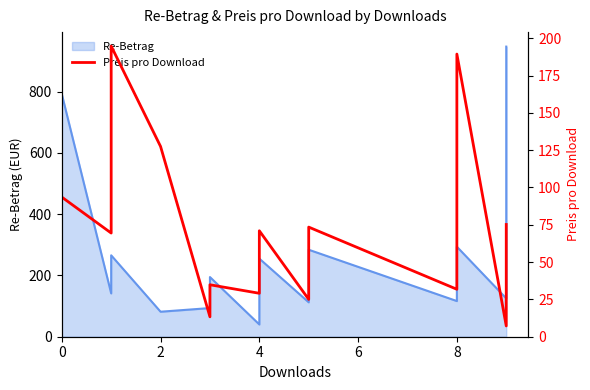

How many lines are shown in the chart?

1